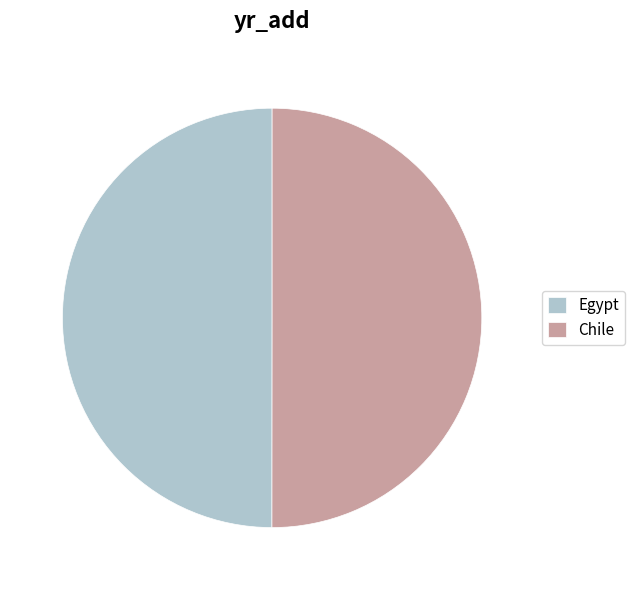

How many slices are in this pie chart?

2